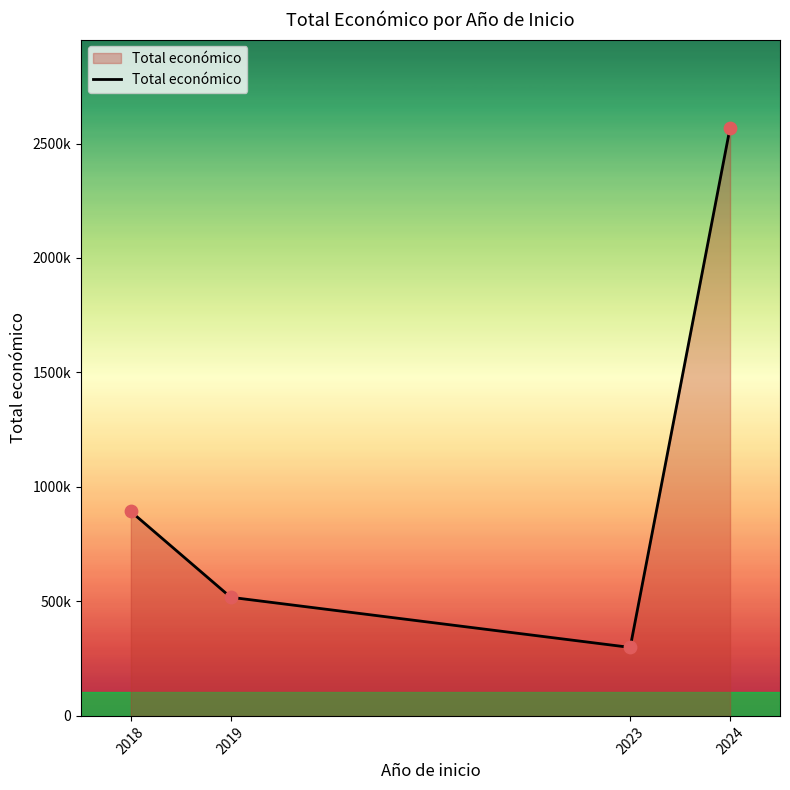

Which has a higher value, 2019 or 2023?

2019